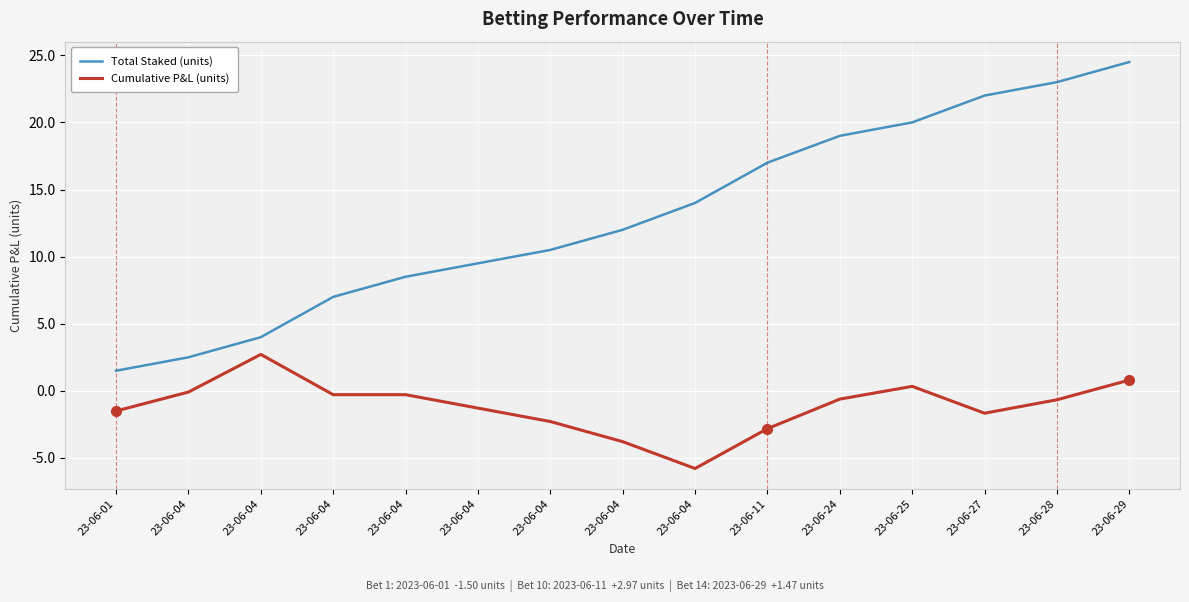

True or false: Total Staked (units) has a value of 14.0 at 23-06-04.

True